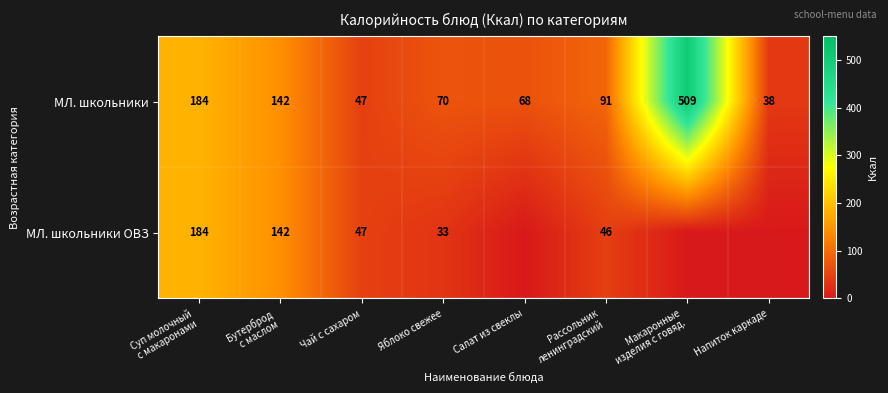

What is the average value of the МЛ. школьники series?

144